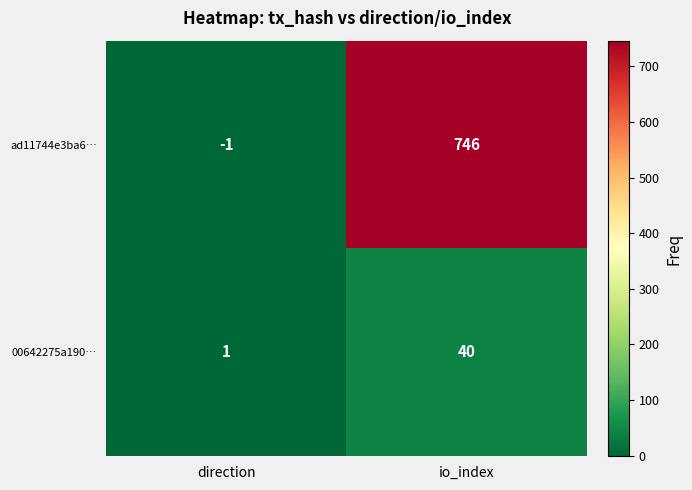

Which series has the largest total across all categories?

ad11744e3ba6…